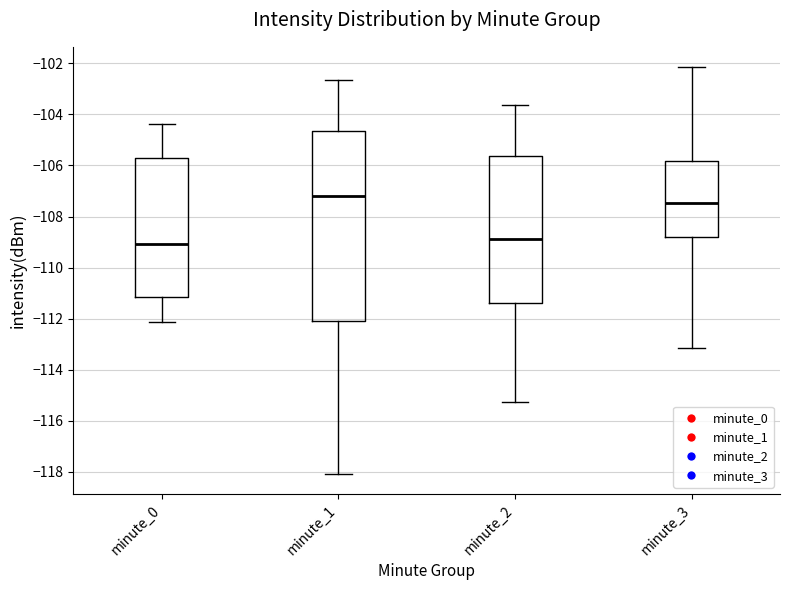

Reading left to right, read every box against the y-axis: the position of its median line, the range the box covers, and the ends of its whiskers. The values are not printed on the chart, so give them approximately, as read against the axis.

minute_0: median -109.0, box -111.2 to -105.6, whiskers -112.2 to -104.4
minute_1: median -107.2, box -112.0 to -104.6, whiskers -118.0 to -102.6
minute_2: median -108.8, box -111.4 to -105.6, whiskers -115.2 to -103.6
minute_3: median -107.4, box -108.8 to -105.8, whiskers -113.2 to -102.2